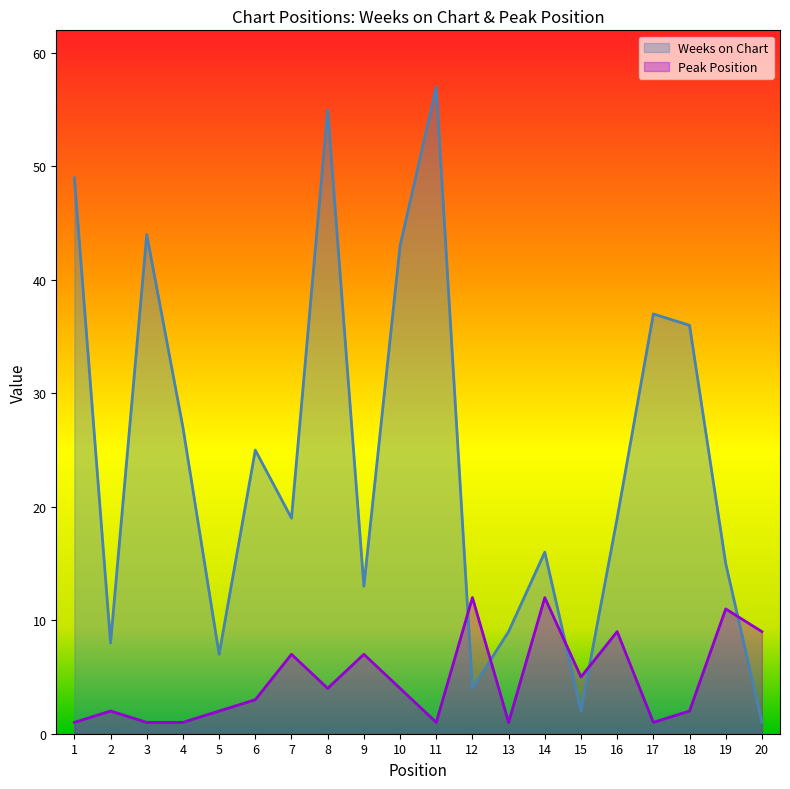

Rank the series by their average value, from highest to lowest.

Weeks on Chart, Peak Position